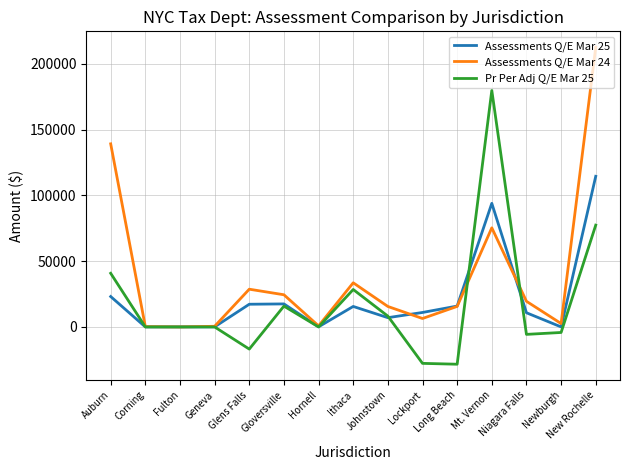

What is the minimum value shown in the chart?

-28349.7